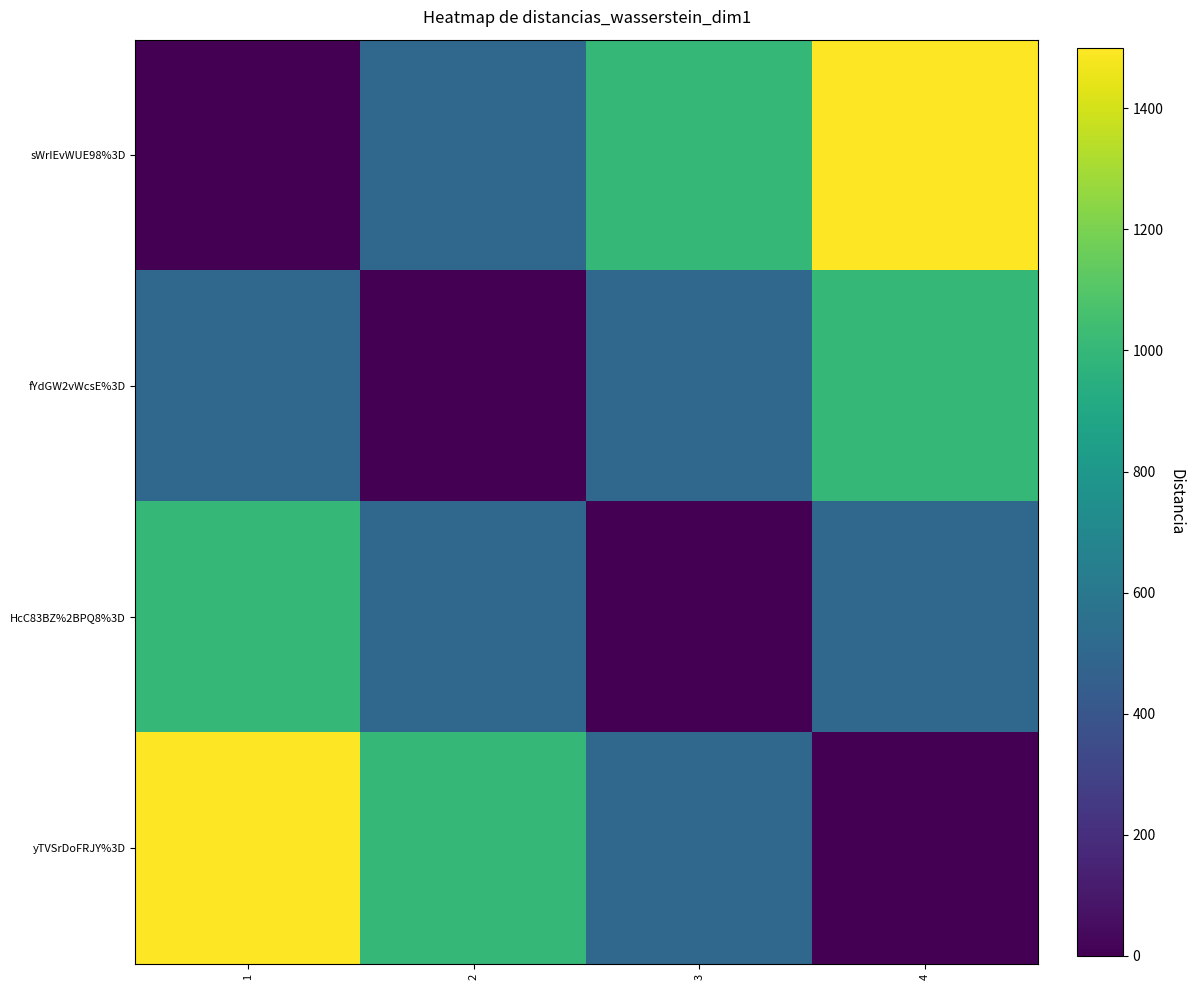

Which has a higher value, 4 or 1?

4